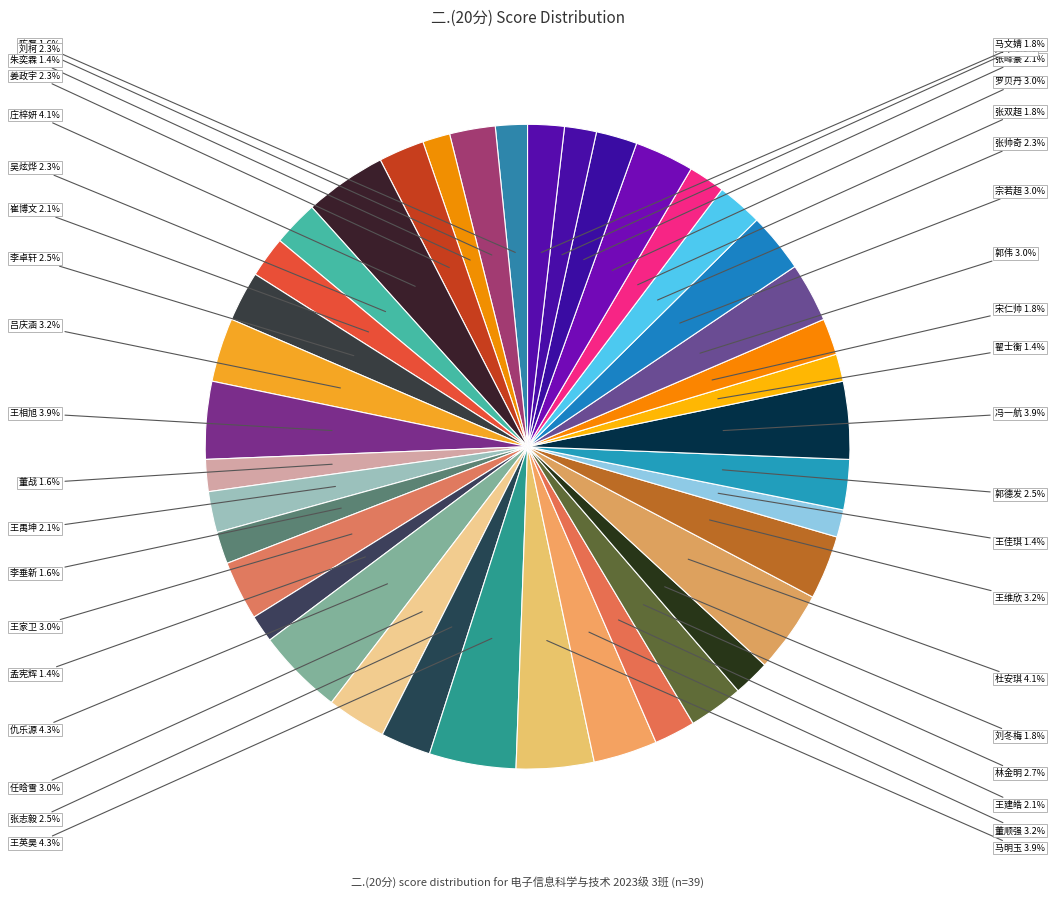

What is the smallest slice in the pie chart?

朱奕霖